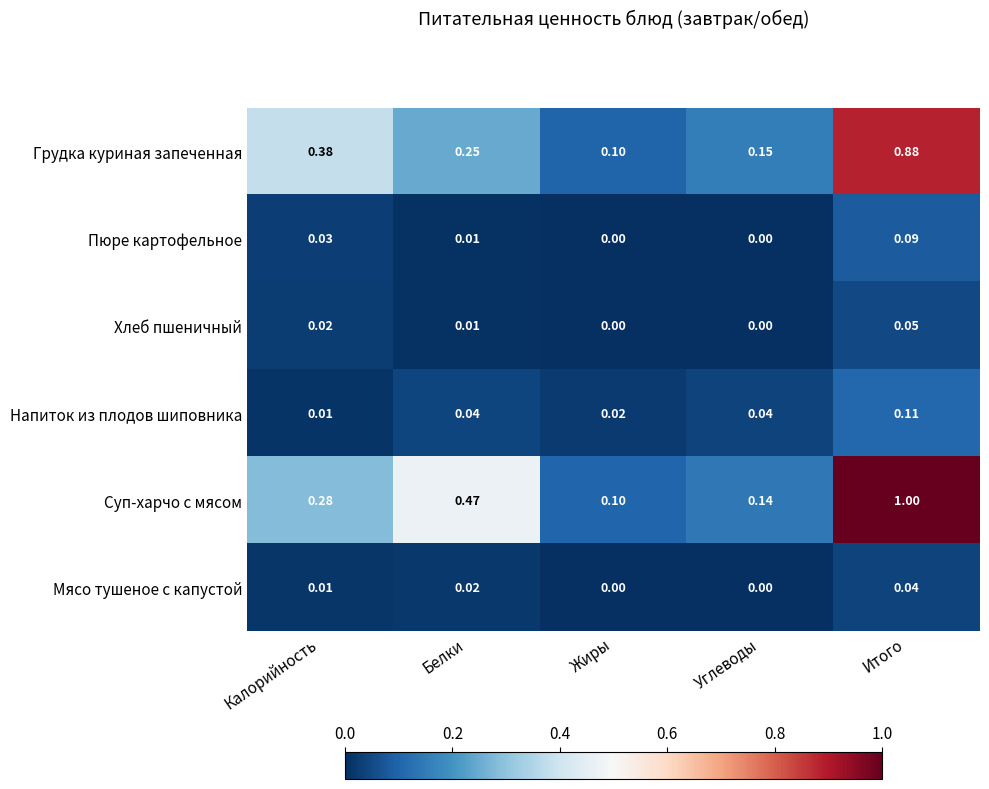

How many categories are shown in the chart?

5